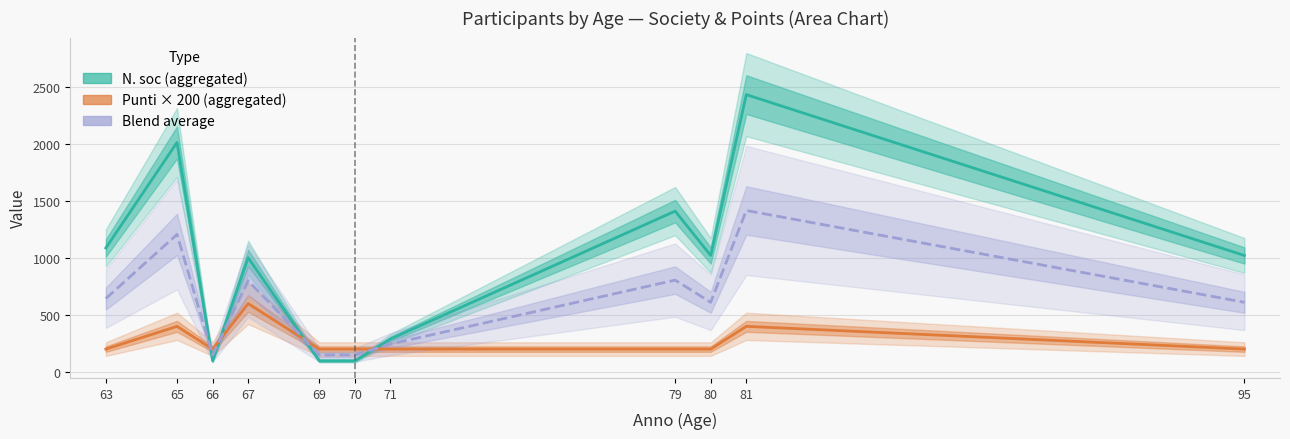

What value does the N. soc (aggregated) series have at 79?

1413.0